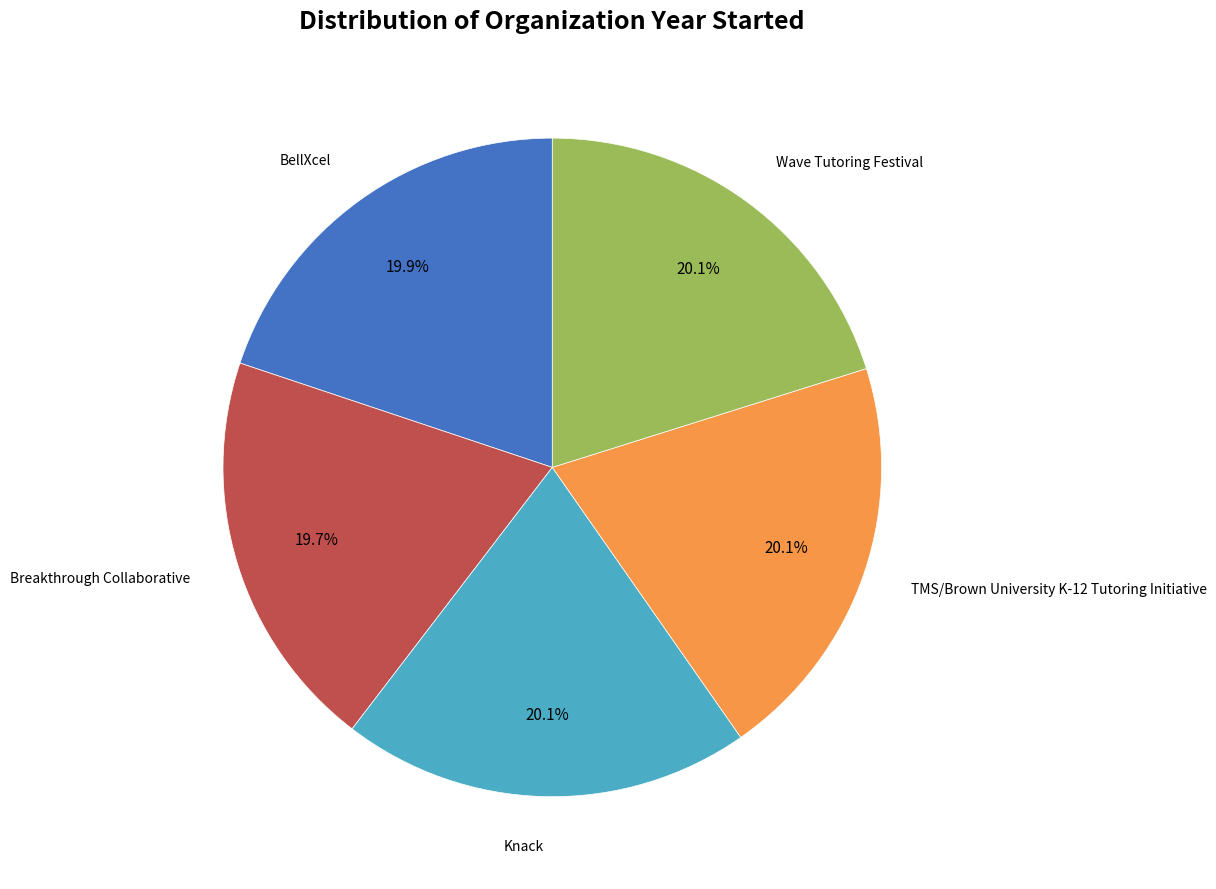

Count the number of slices in the pie.

5